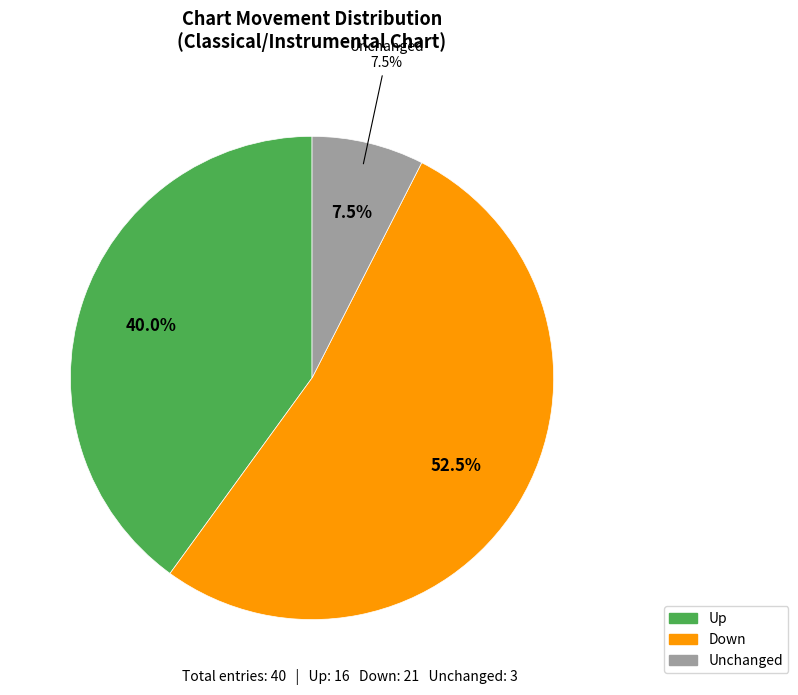

The up slice represents 40% of the pie. True or false?

True